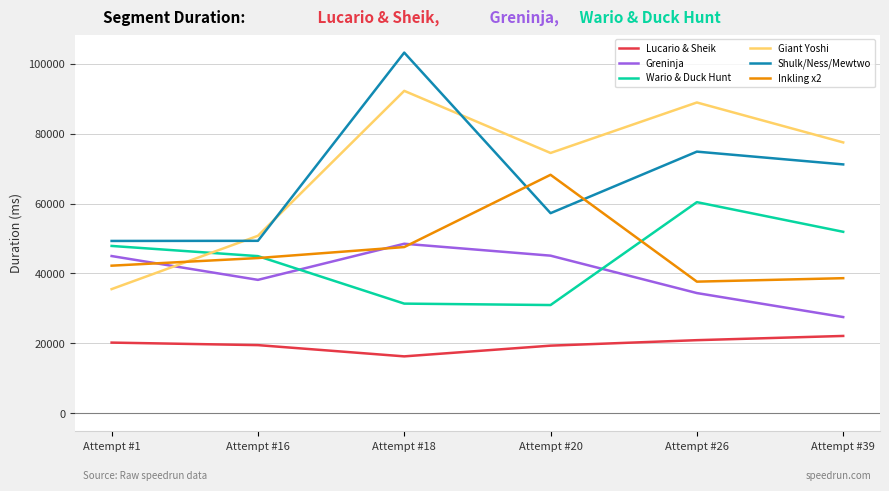

What are all the series names shown in the legend?

Lucario & Sheik, Greninja, Wario & Duck Hunt, Giant Yoshi, Shulk/Ness/Mewtwo, Inkling x2